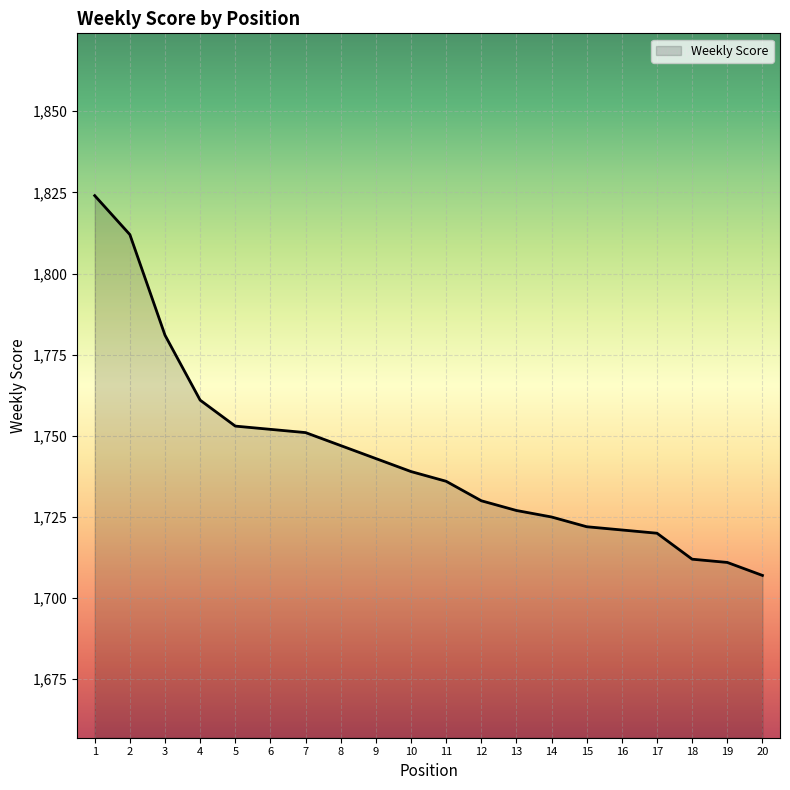

How many categories are shown in the chart?

20